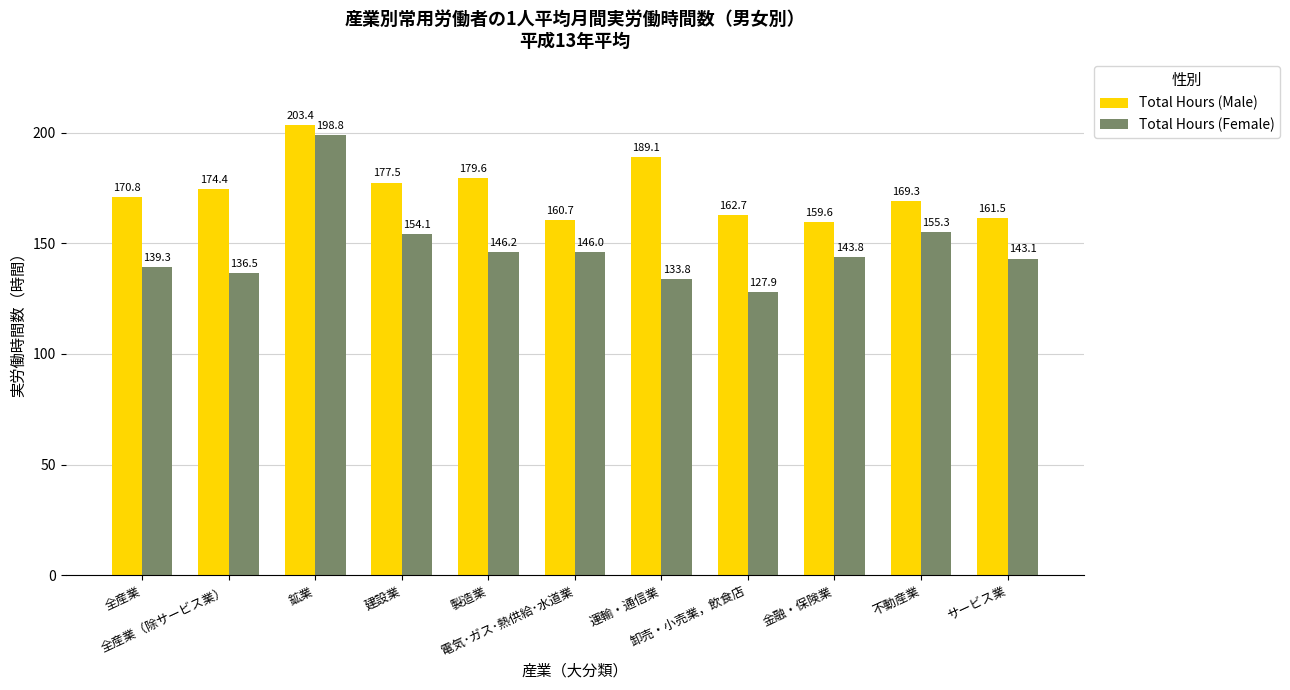

Rank the series at 不動産業 from lowest to highest value.

Total Hours (Female), Total Hours (Male)